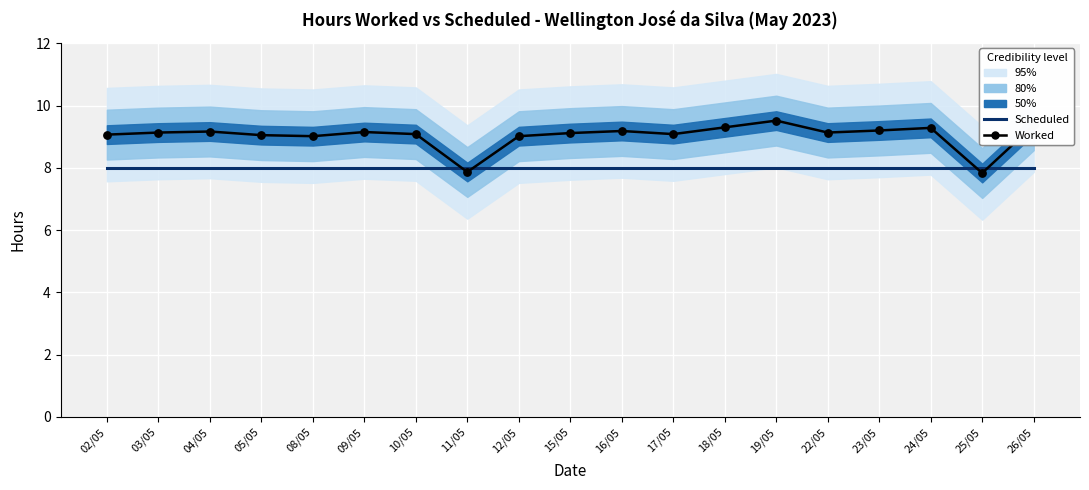

Which series has the largest total across all categories?

Worked Hours